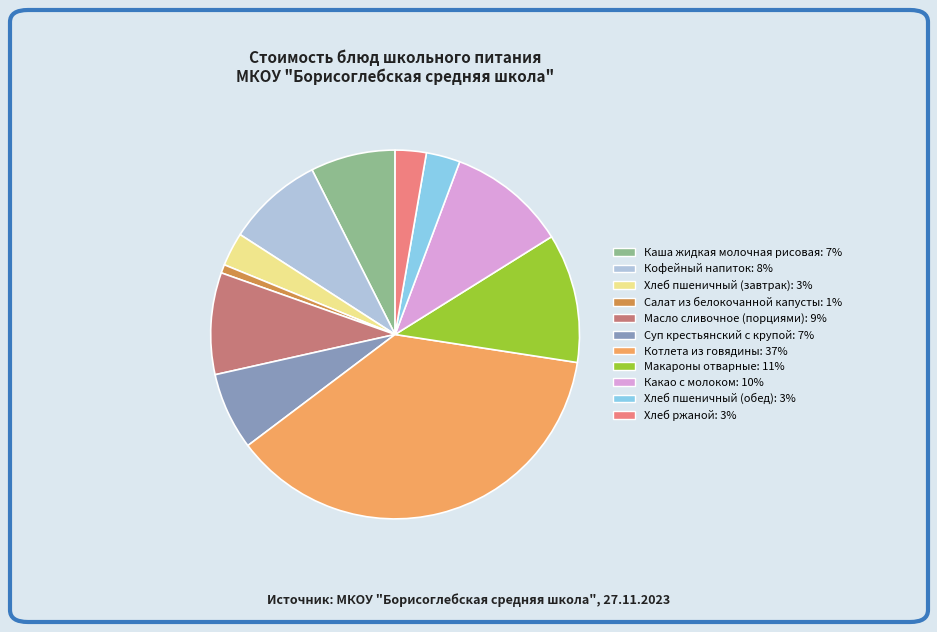

Is Хлеб пшеничный (обед) the majority of the pie?

No